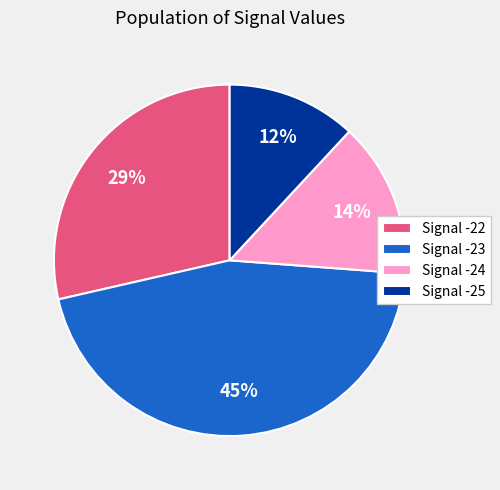

Which slice is the smallest?

Signal -25